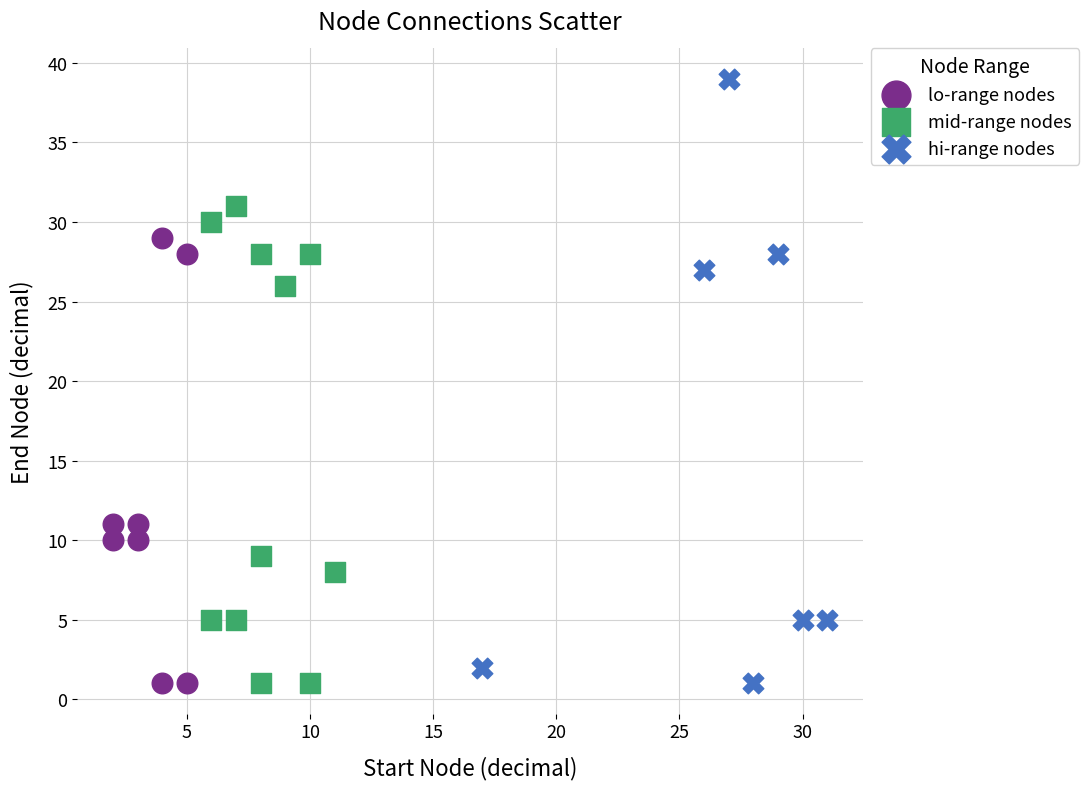

Which series reaches the maximum Y coordinate?

hi-range nodes